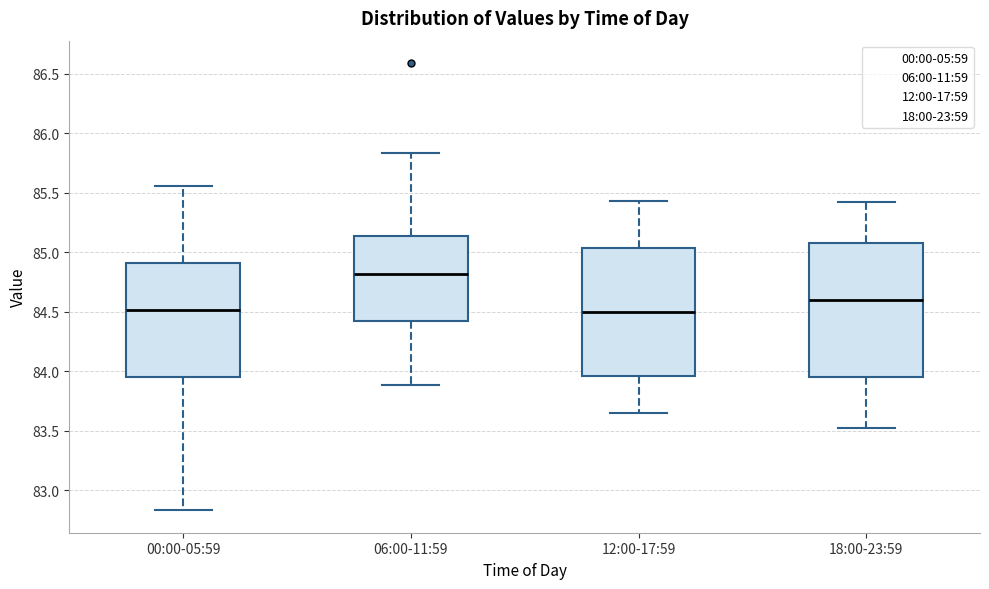

Reading left to right, transcribe this box plot: for each box, give where its median line is, the range the box spans, and where its two whiskers end, as read against the y-axis. The values are not printed on the chart, so give them approximately, as read against the axis.

00:00-05:59: median 84.50, box 83.95 to 84.90, whiskers 82.85 to 85.55
06:00-11:59: median 84.80, box 84.45 to 85.15, whiskers 83.90 to 85.85
12:00-17:59: median 84.50, box 83.95 to 85.05, whiskers 83.65 to 85.45
18:00-23:59: median 84.60, box 83.95 to 85.10, whiskers 83.50 to 85.40